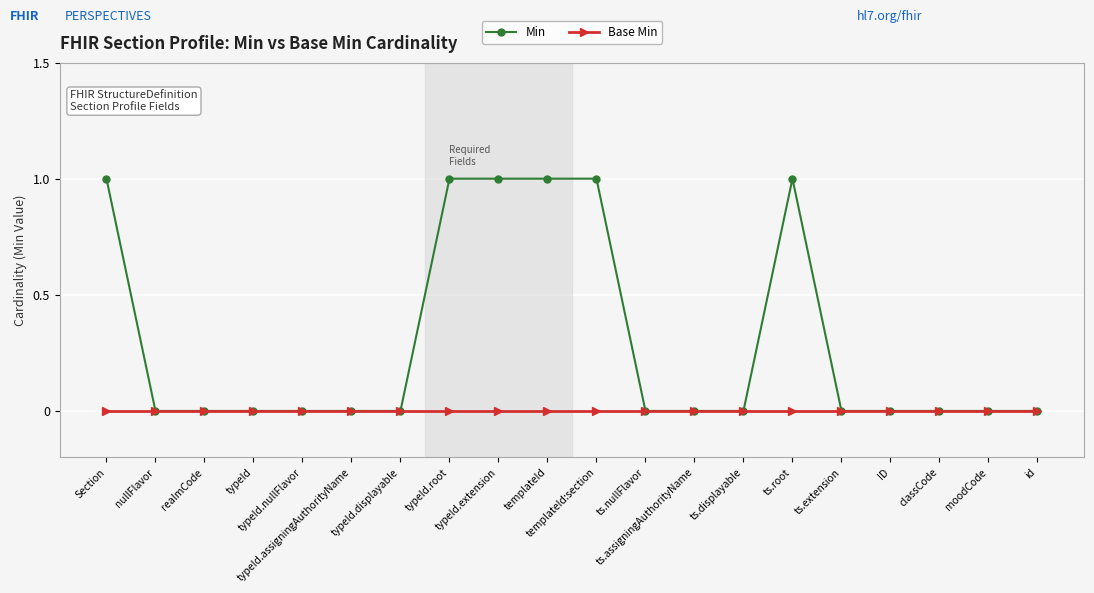

True or false: Min has more than 0 points higher than both neighbors.

True